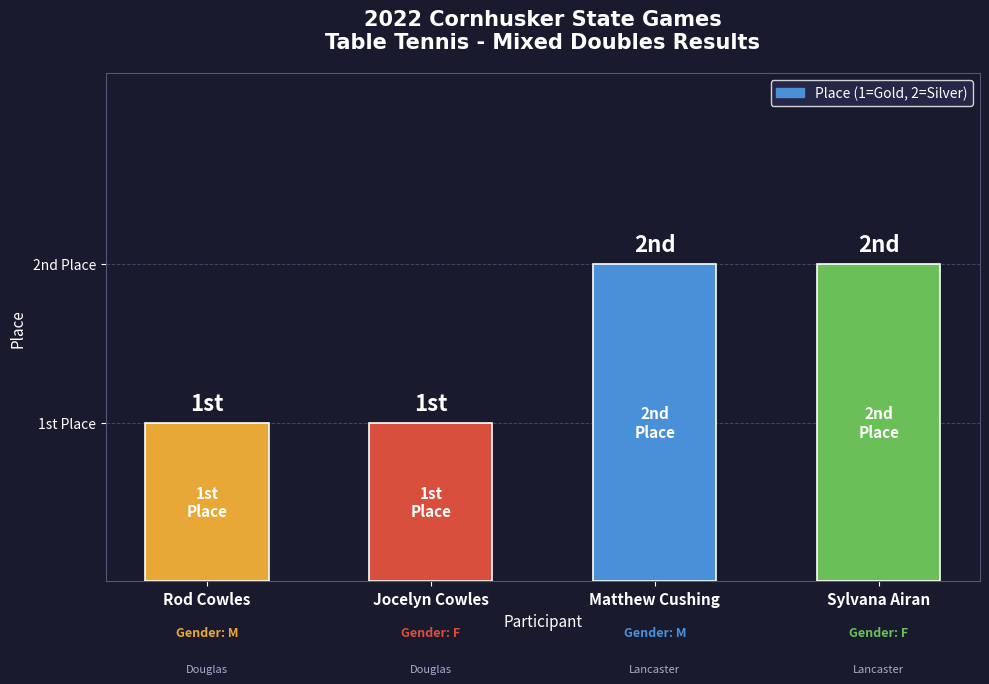

Are the bars horizontal?

No